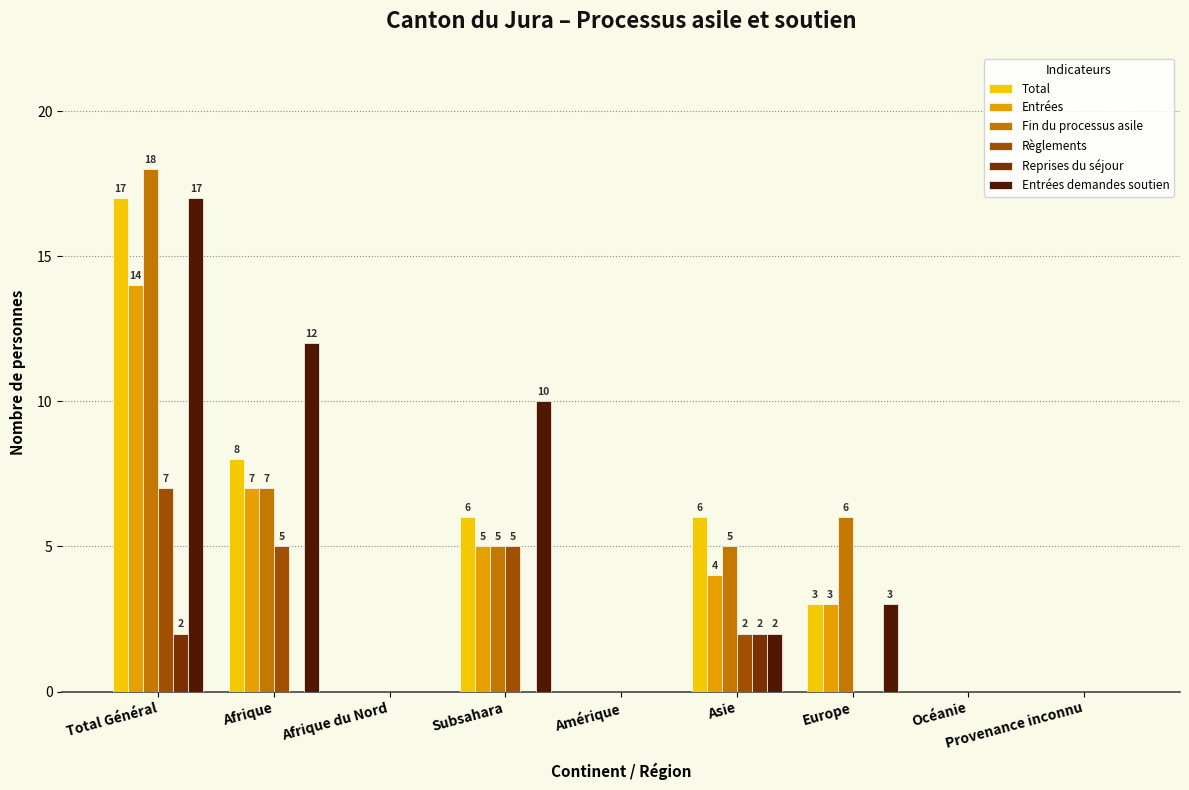

How many data points does each series have?

9